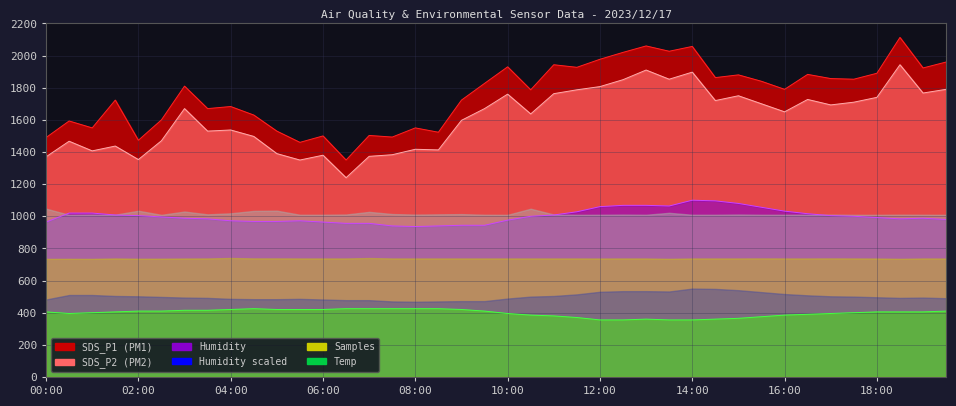

The SDS_P2 series shows 1943.0 at 18:30. True or false?

True